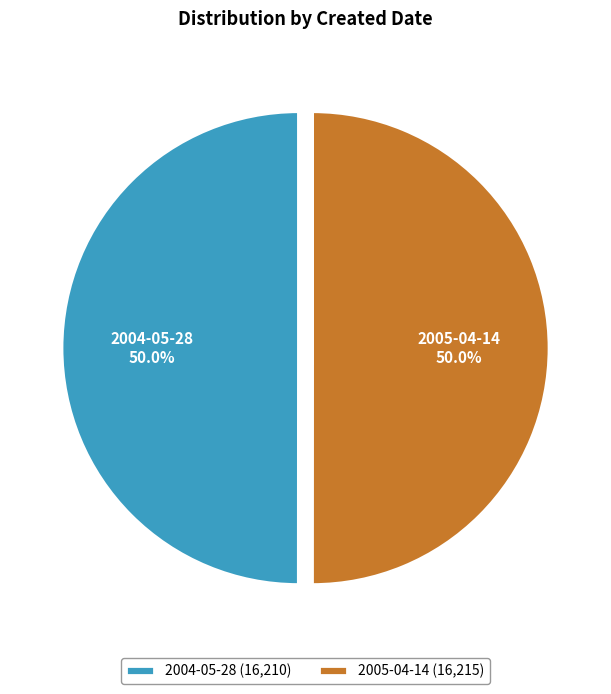

What portion of the pie excludes 2005-04-14?

50.0%